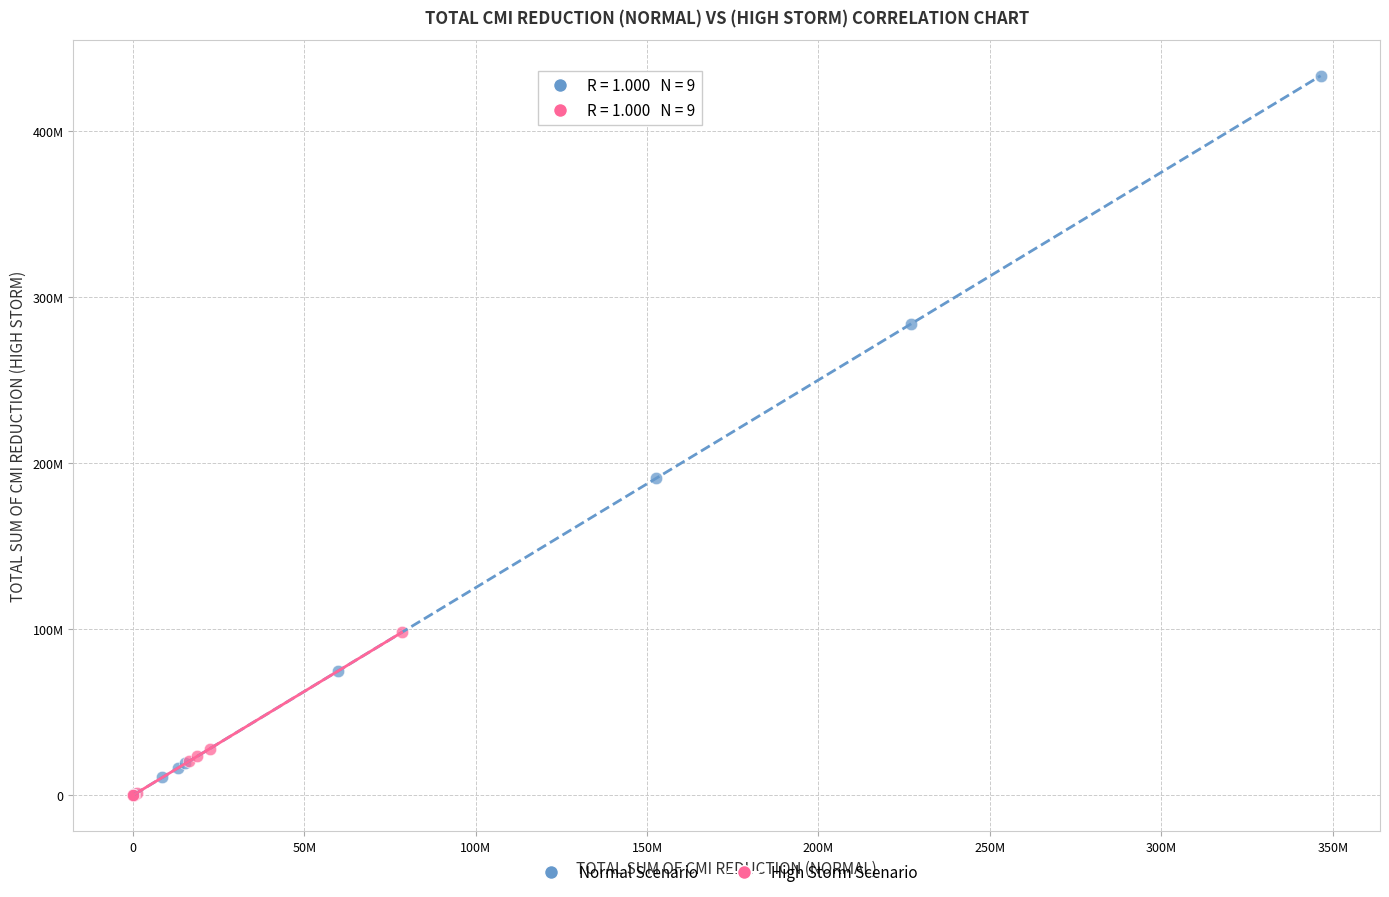

Which series reaches the maximum Y coordinate?

Normal Scenario